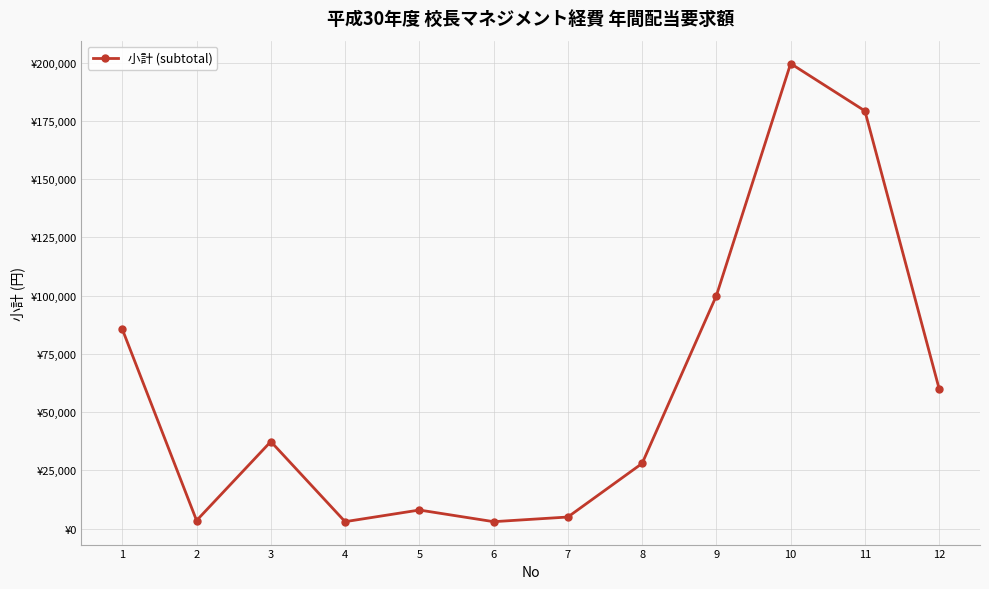

What is the value of the 6th point from the left?

3000